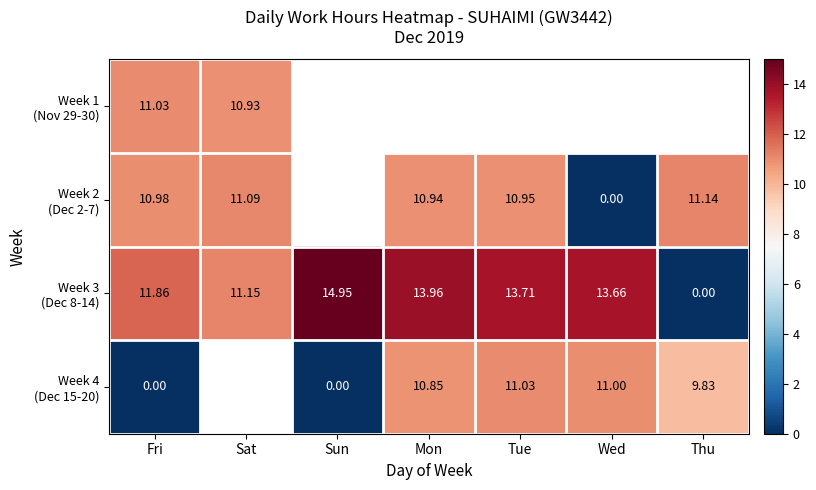

Which series changed the most between Sat and Thu?

Week 3 (Dec 8-14)